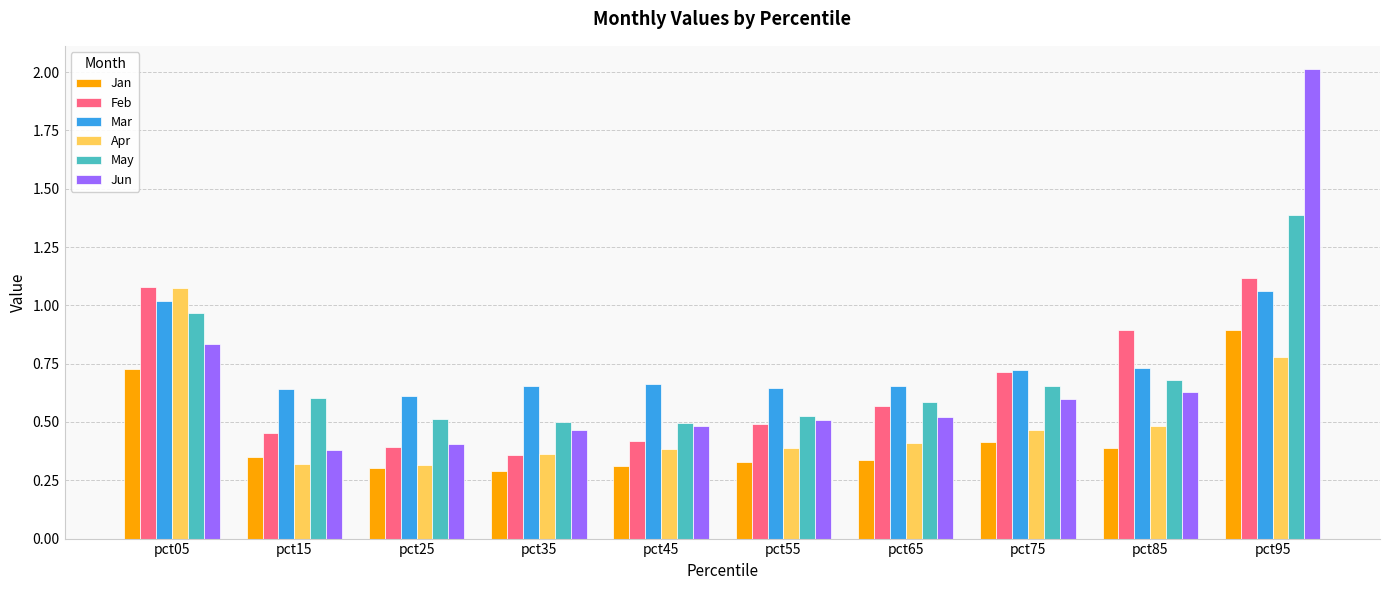

Which series changed the most between pct25 and pct75?

Feb